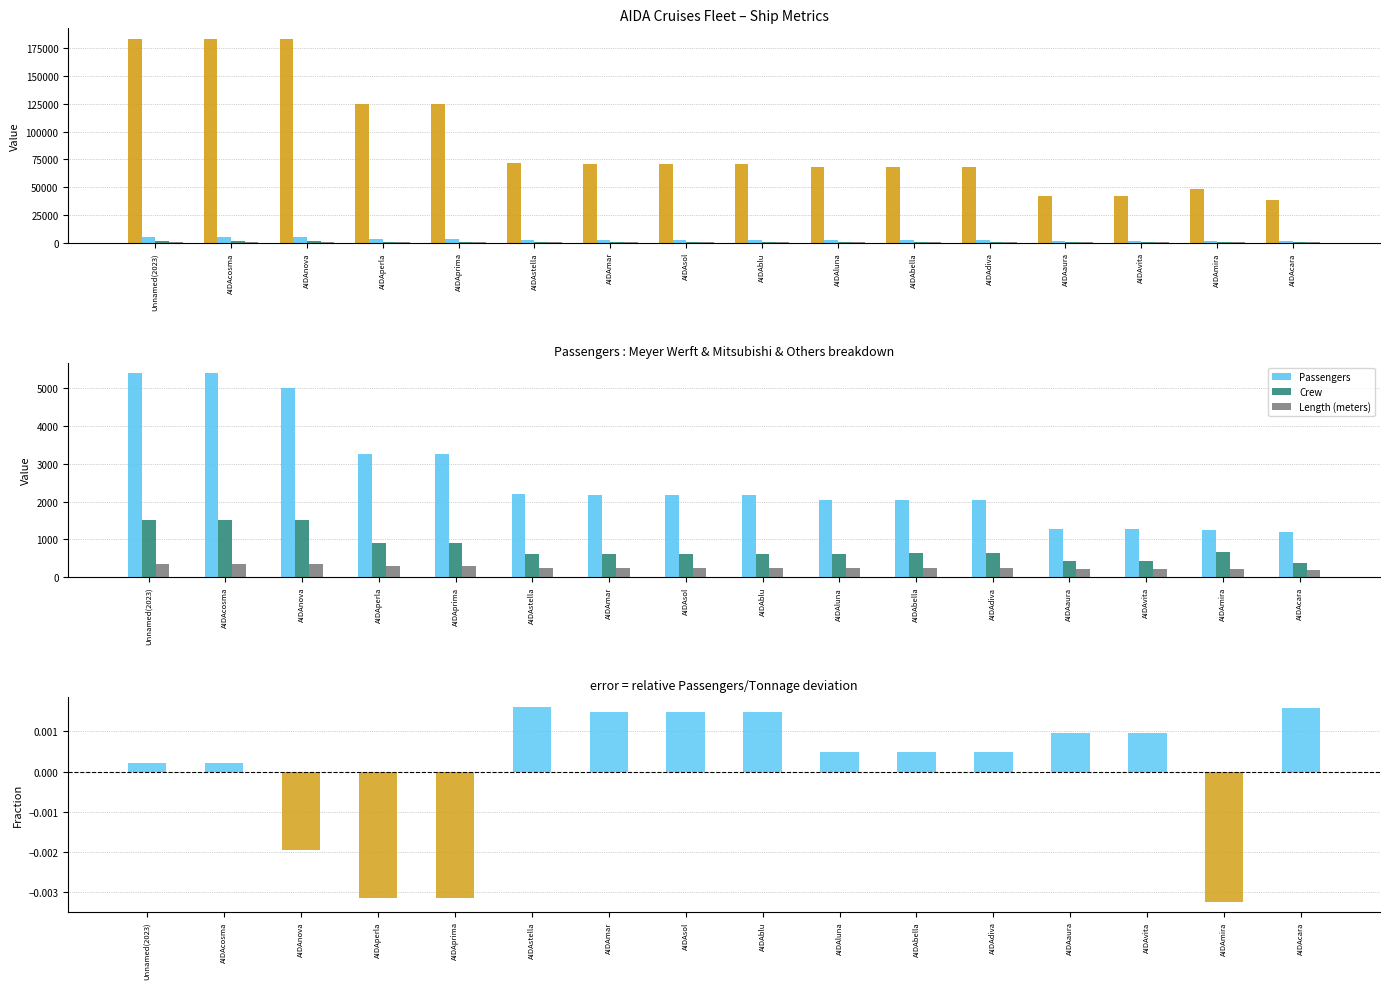

Reading left to right, what are all the values shown in this chart?

Tonnage: 183900.0	183900.0	183900.0	125000.0	125000.0	71300.0	71000.0	71000.0	71000.0	68500.0	68500.0	68500.0	42200.0	42200.0	48200.0	38600.0
Passengers: 5400.0	5400.0	5000.0	3250.0	3250.0	2192.0	2174.0	2174.0	2174.0	2030.0	2030.0	2030.0	1270.0	1270.0	1248.0	1186.0
Crew: 1500.0	1500.0	1500.0	900.0	900.0	620.0	620.0	609.0	607.0	607.0	646.0	646.0	418.0	426.0	670.0	360.0
Length (meters): 337.0	337.0	337.0	300.0	299.9	253.3	253.2	253.3	253.3	252.0	251.9	251.9	202.8	202.8	216.0	193.3
Passengers/Tonnage ratio (demeaned): 0.0	0.0	-0.0	-0.0	-0.0	0.0	0.0	0.0	0.0	0.0	0.0	0.0	0.0	0.0	-0.0	0.0